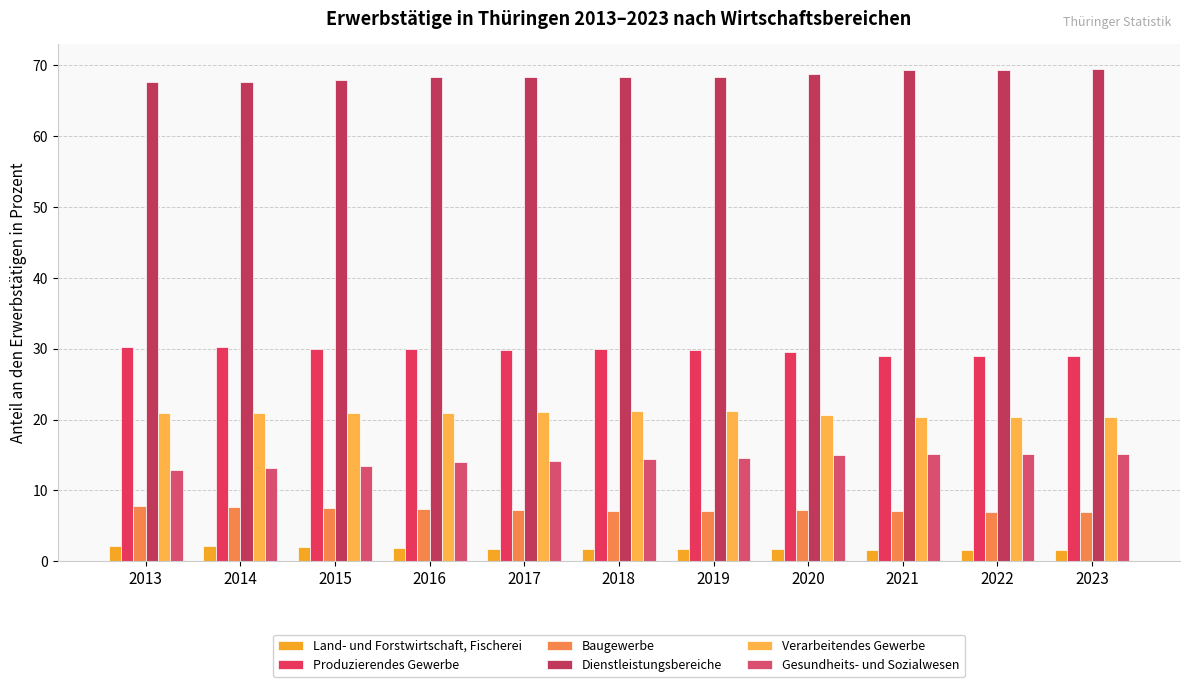

At 2020, list the series in order from largest to smallest.

Dienstleistungsbereiche, Produzierendes Gewerbe, Verarbeitendes Gewerbe, Gesundheits- und Sozialwesen, Baugewerbe, Land- und Forstwirtschaft, Fischerei